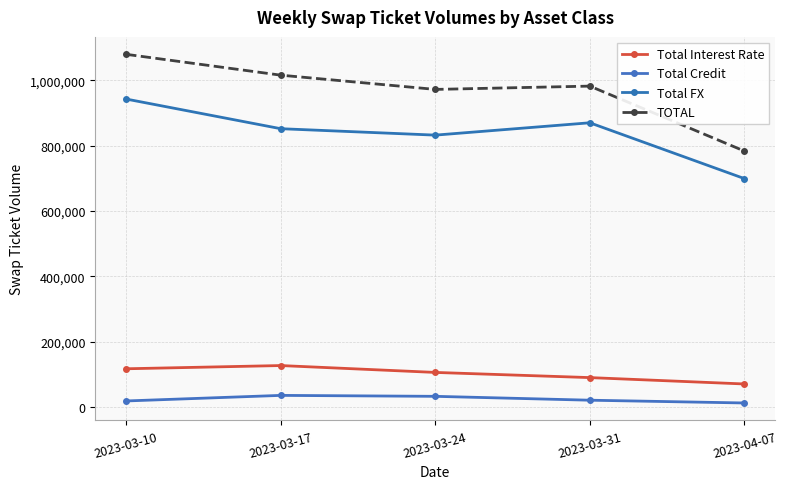

How many interior local valleys does the Total FX series have?

1